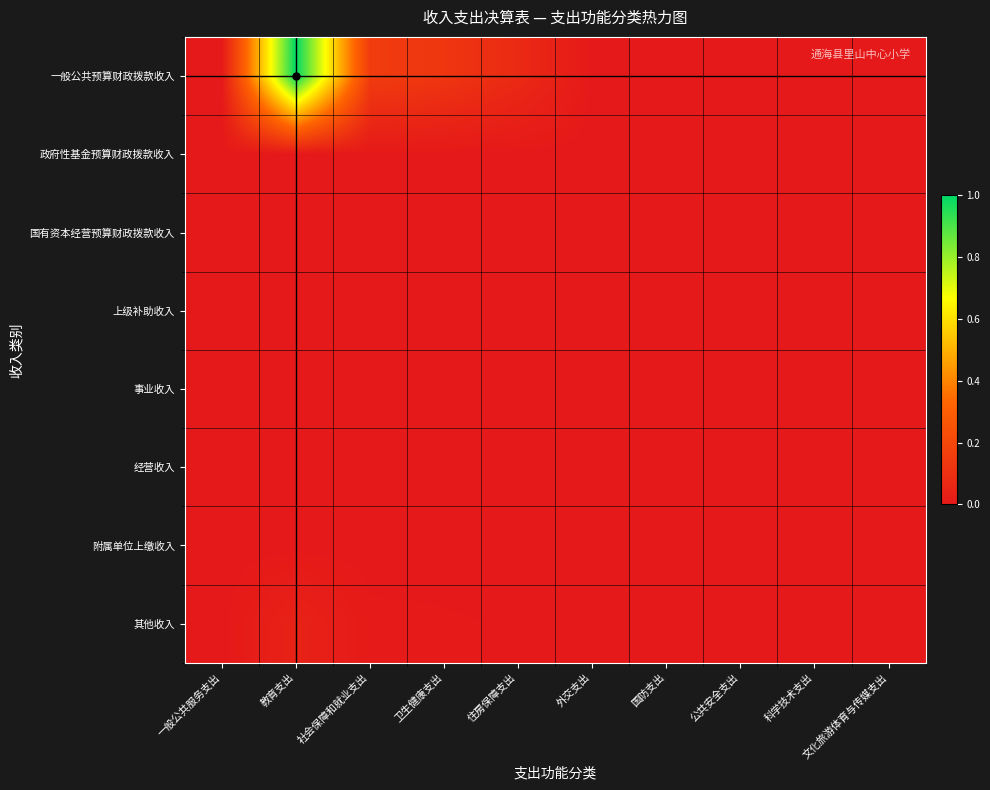

Which series changed the most between 一般公共服务支出 and 社会保障和就业支出?

一般公共预算财政拨款收入